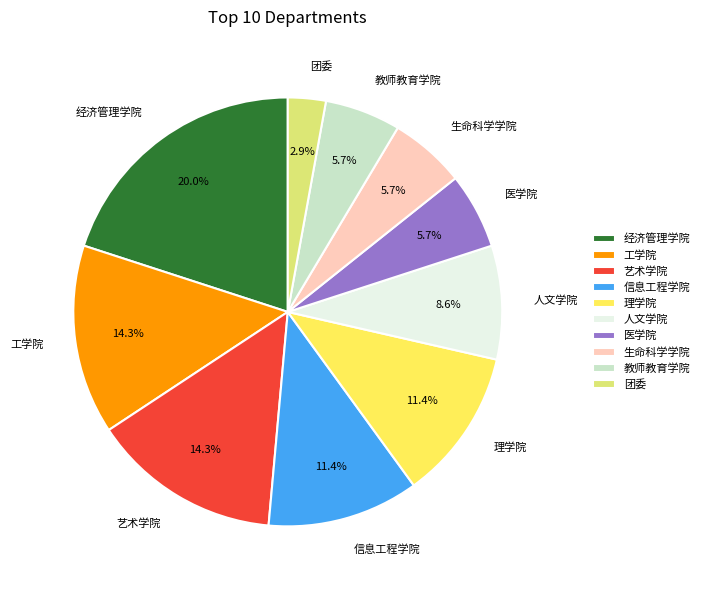

Does 艺术学院 represent more than half of the total?

No